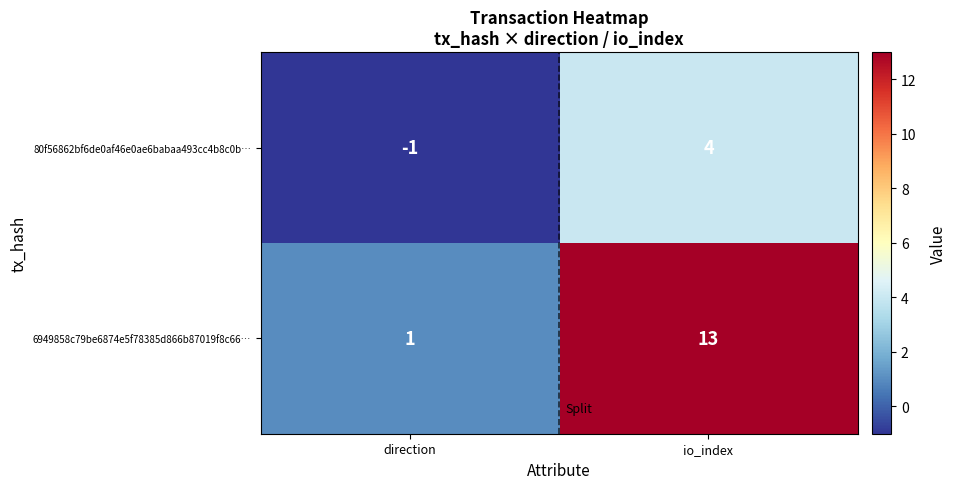

Reading left to right, what are all the values shown in this chart?

80f56862bf6de0af46e0ae6babaa493cc4b8c0b…: -1	4
6949858c79be6874e5f78385d866b87019f8c66…: 1	13